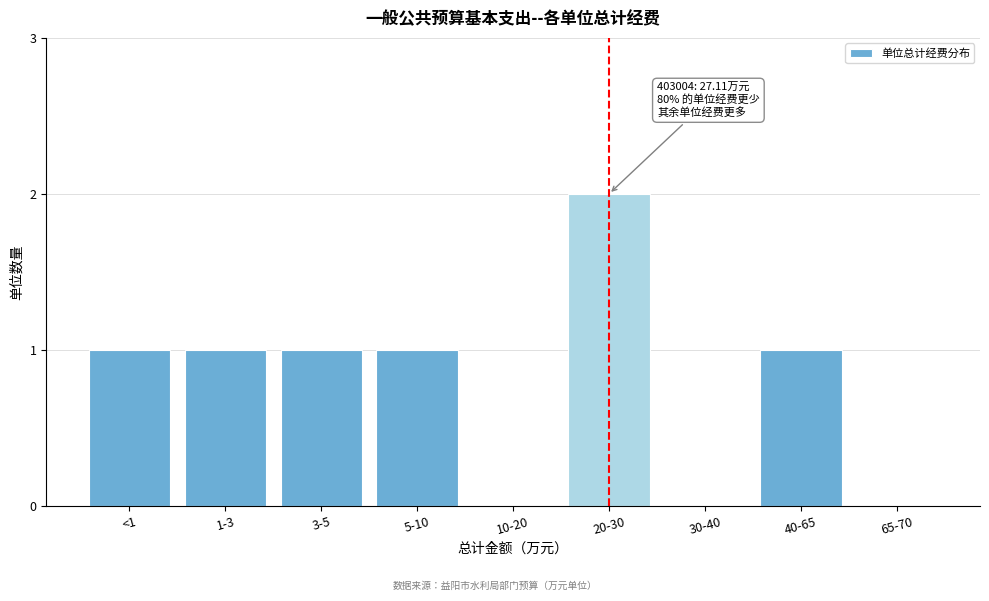

Reading left to right, extract all data points from this chart.

<1=1	1-3=1	3-5=1	5-10=1	10-20=0	20-30=2	30-40=0	40-65=1	65-70=0